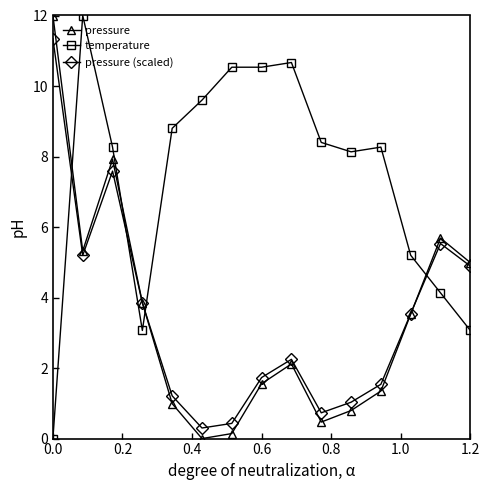

What is the maximum value shown in the chart?

12.0